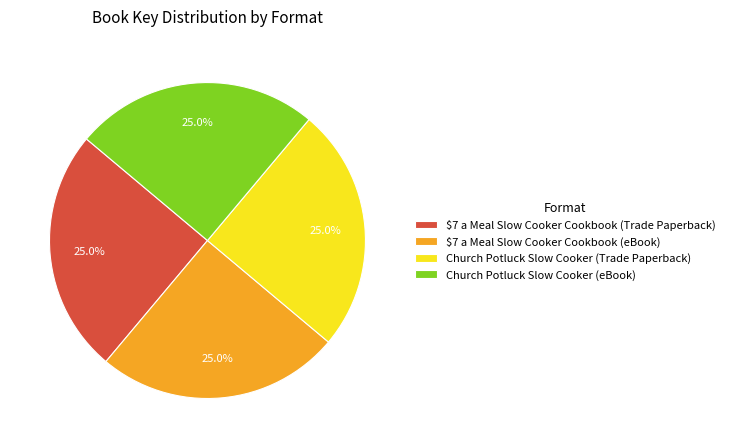

To the nearest percent, what portion does Church Potluck Slow Cooker (eBook) represent?

25%